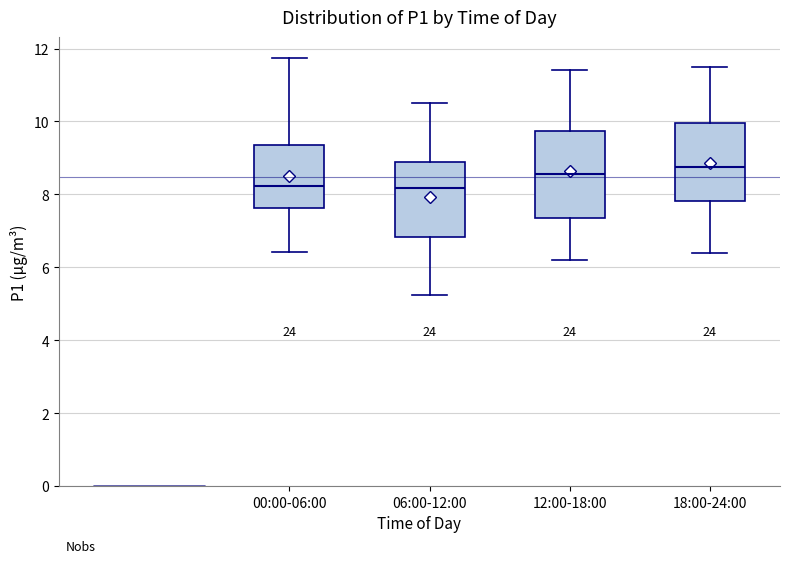

Reading left to right, transcribe this box plot: for each box, give where its median line is, the range the box spans, and where its two whiskers end, as read against the y-axis. The values are not printed on the chart, so give them approximately, as read against the axis.

00:00-06:00: median 8.2, box 7.6 to 9.4, whiskers 6.4 to 11.8
06:00-12:00: median 8.2, box 6.8 to 9.0, whiskers 5.2 to 10.6
12:00-18:00: median 8.6, box 7.4 to 9.8, whiskers 6.2 to 11.4
18:00-24:00: median 8.8, box 7.8 to 10.0, whiskers 6.4 to 11.6